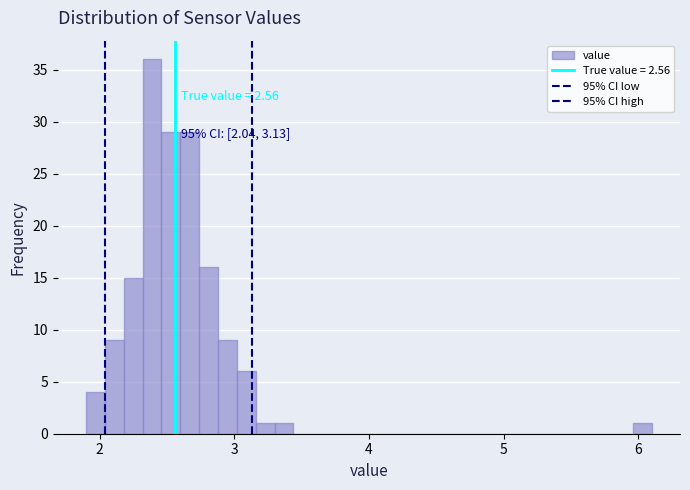

Read against the x-axis, roughly where is the centre of the tallest bar?

2.4